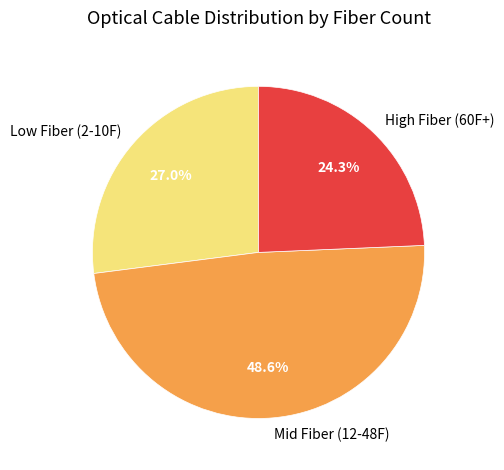

Rank the categories by value from highest to lowest.

Mid Fiber (12-48F), Low Fiber (2-10F), High Fiber (60F+)